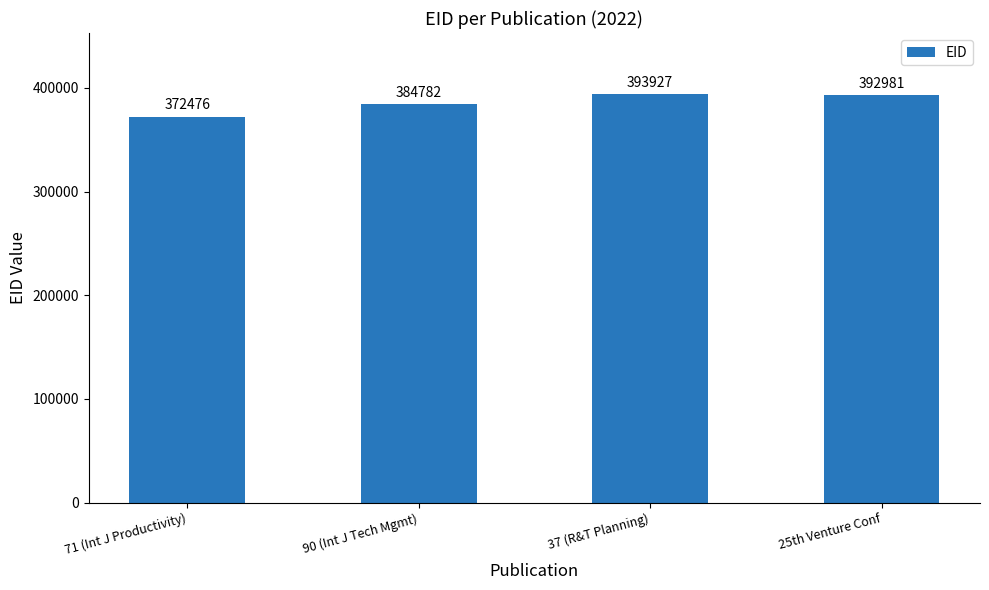

What position from the left is 71 (Int J Productivity)?

1